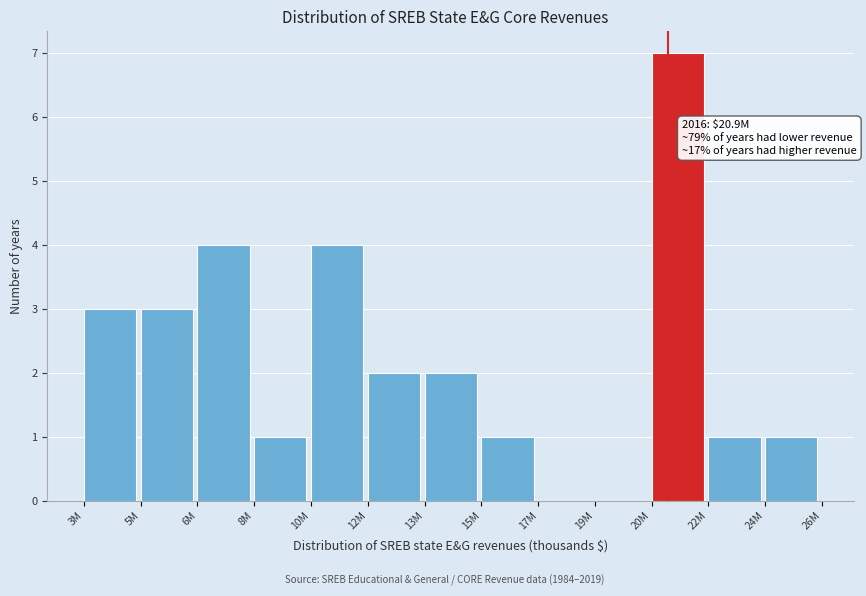

Reading left to right, transcribe all the data shown in this chart.

3M=3	5M=3	6M=4	8M=1	10M=4	12M=2	13M=2	15M=1	17M=0	19M=0	20M=7	22M=1	24M=1